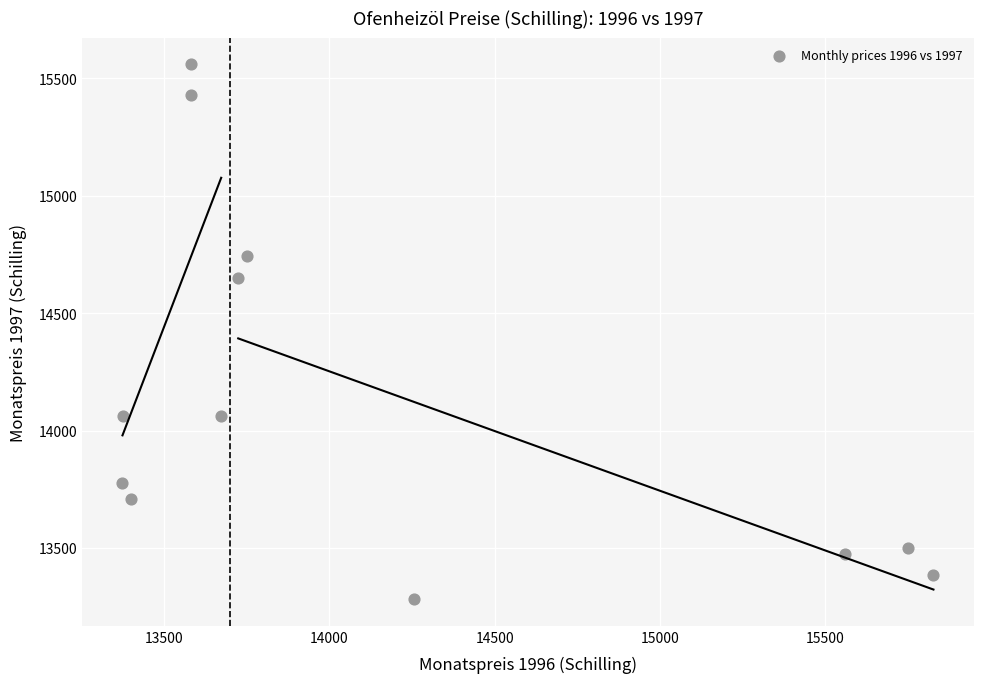

What is the range of X values (max minus min)?

2450.9